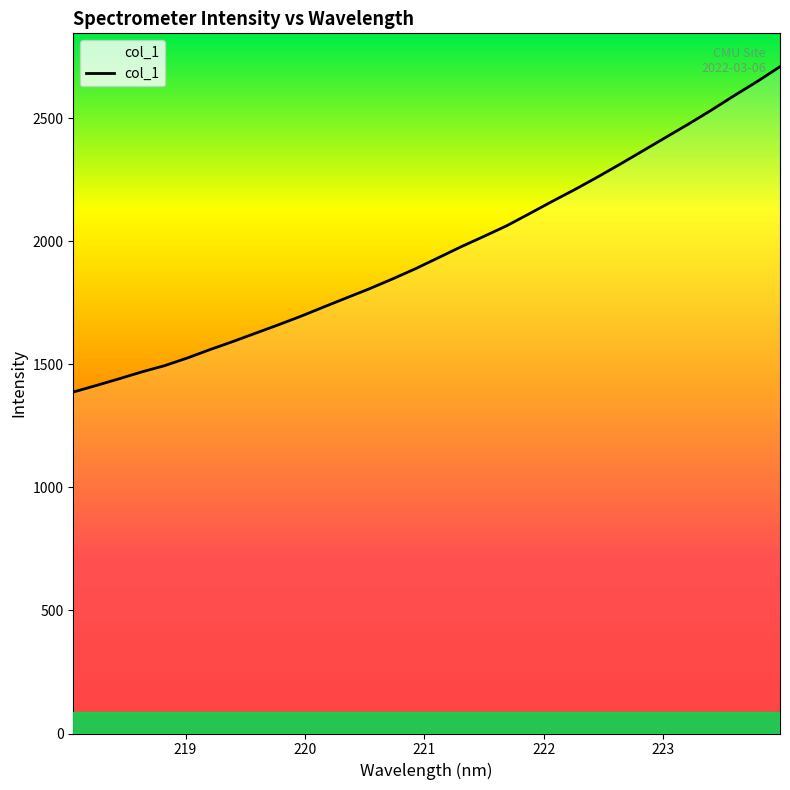

What is the difference between the maximum and minimum values?

1322.3